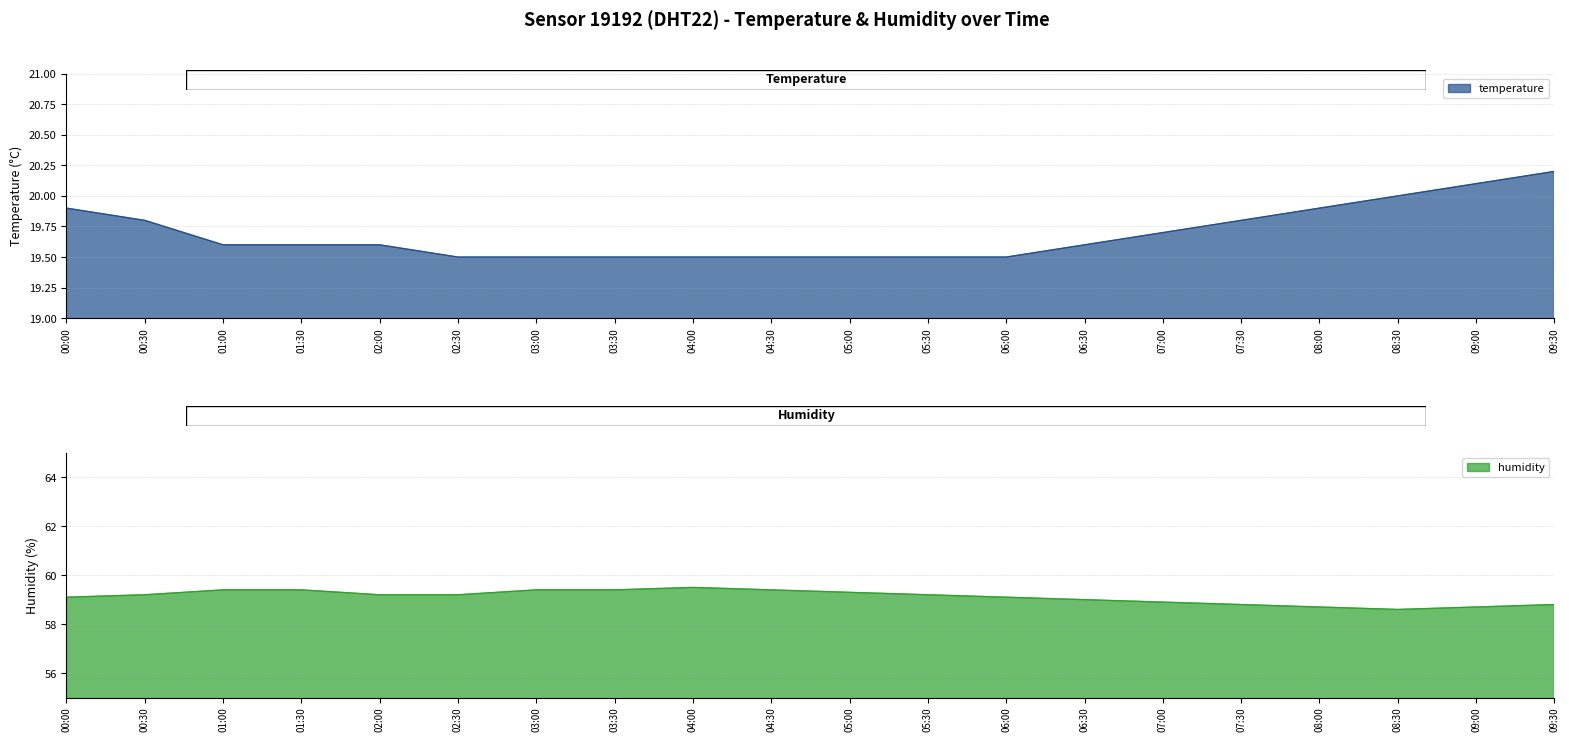

Which category has the lowest value across all series?

02:30